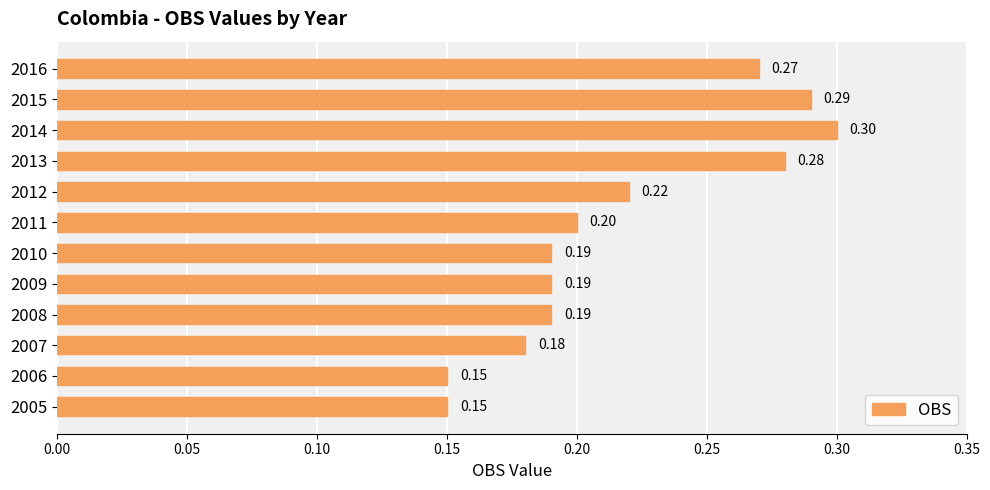

What is the maximum value shown in the chart?

0.3